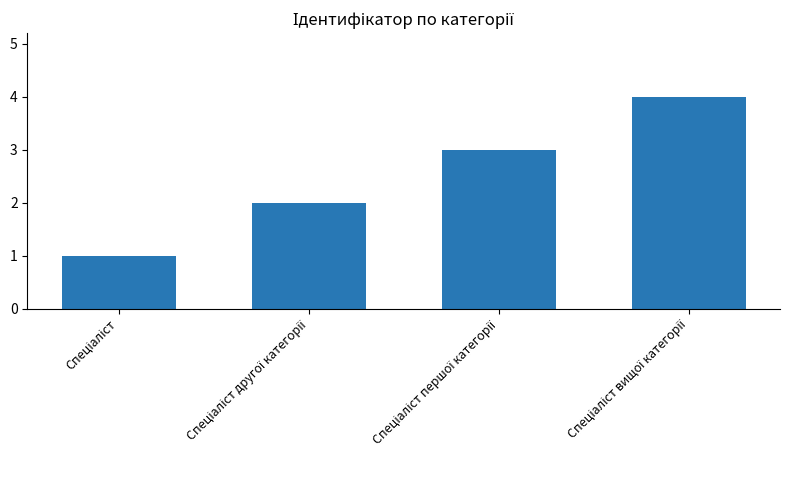

What is the difference between the maximum and minimum values?

3